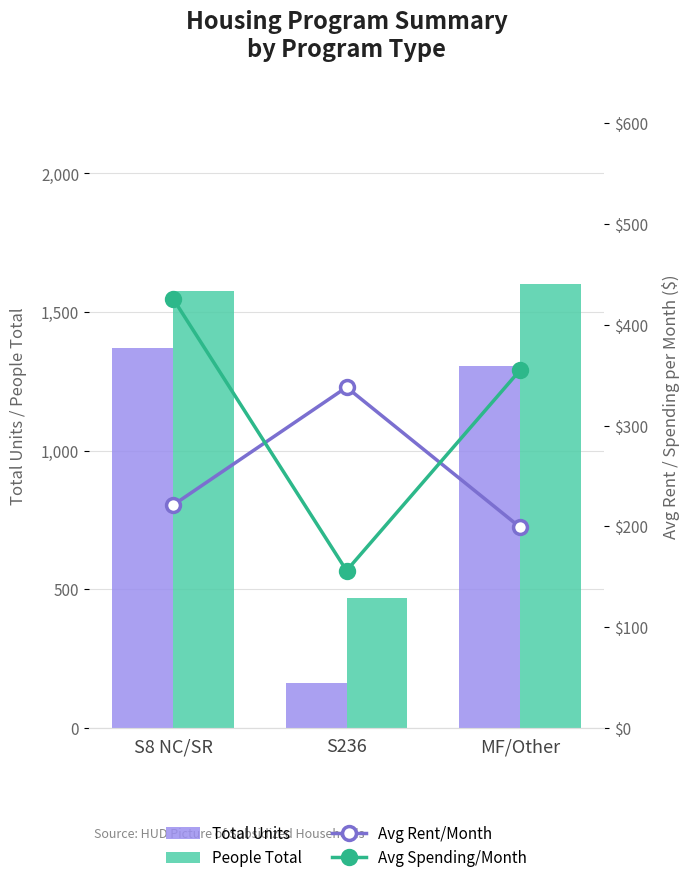

What is the maximum value for Total Units?

1369